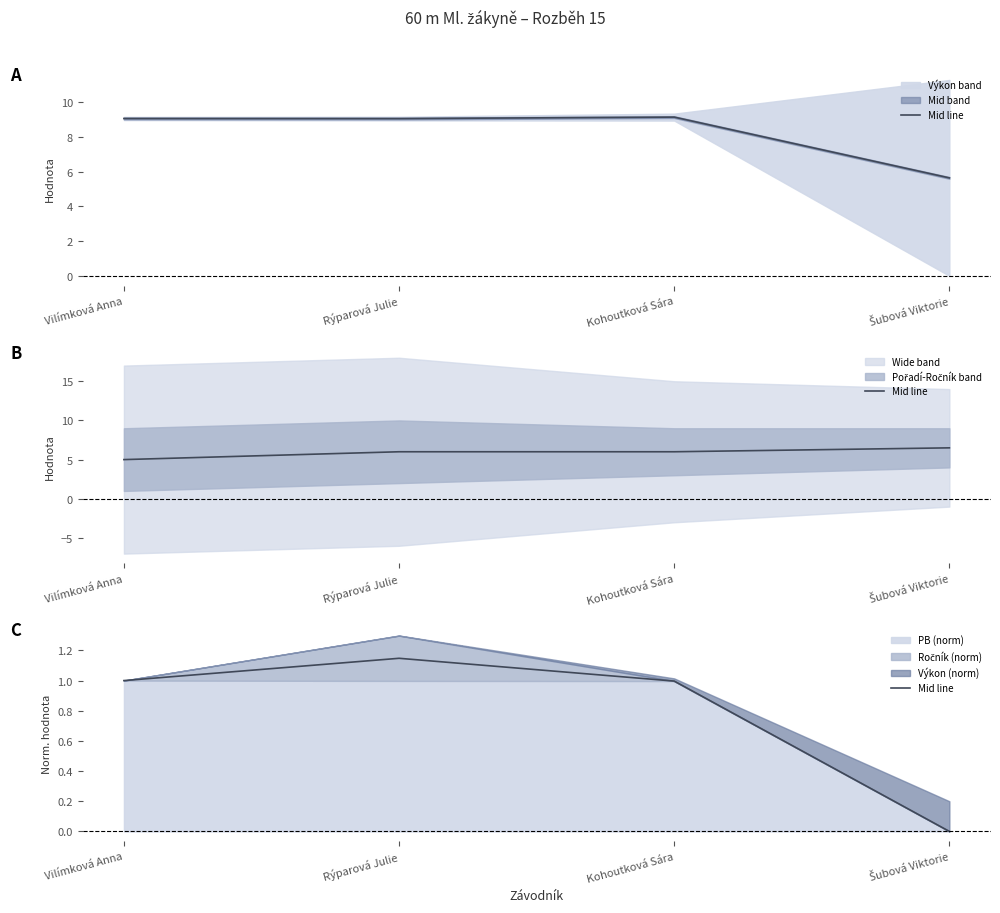

True or false: the data shows 1.1 at Rýparová Julie.

True